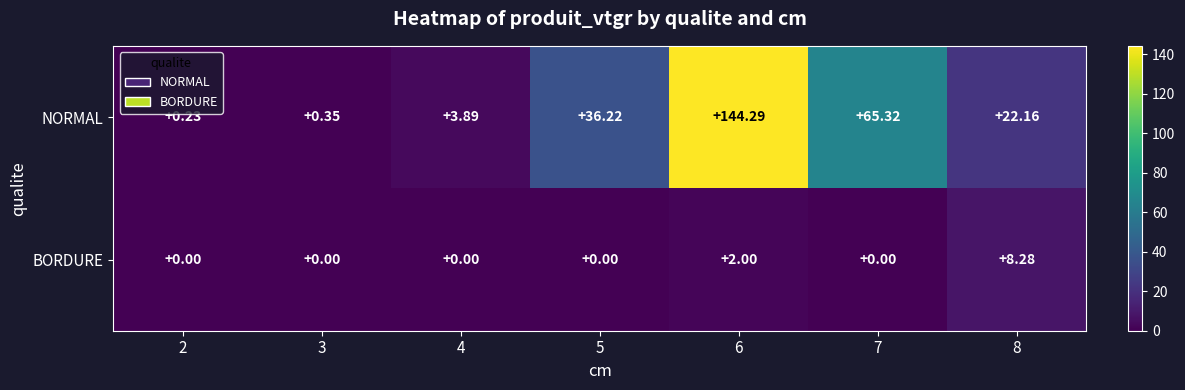

Which series has the largest total across all categories?

NORMAL